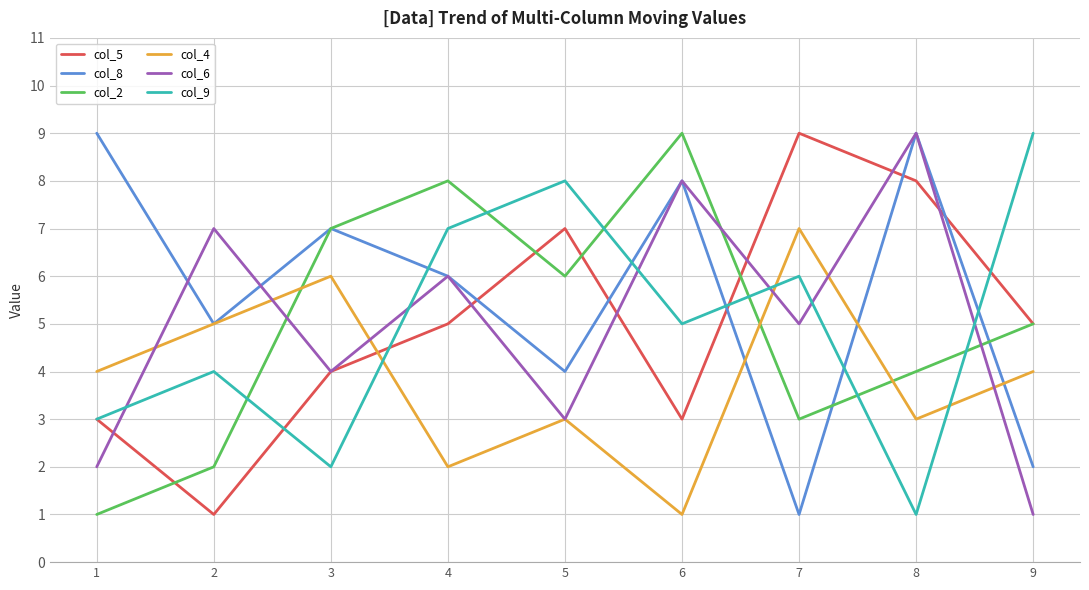

True or false: col_6 and col_8 intersect in this chart.

True